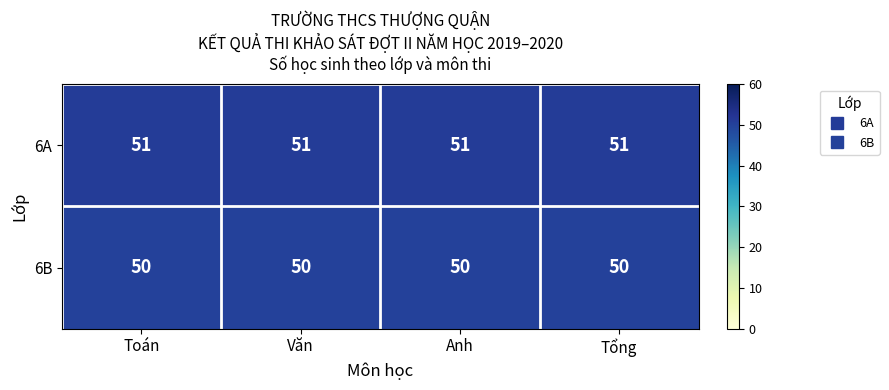

At how many categories does at least one series exceed 50?

4